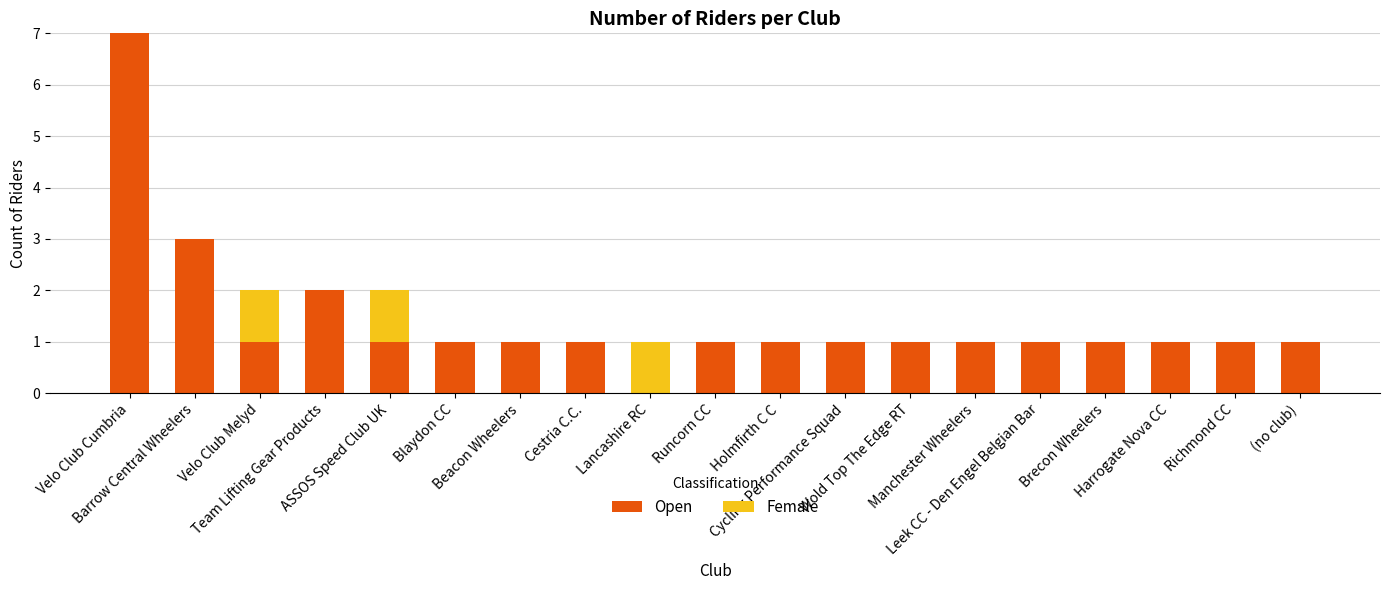

What are all the series names shown in the legend?

Open, Female